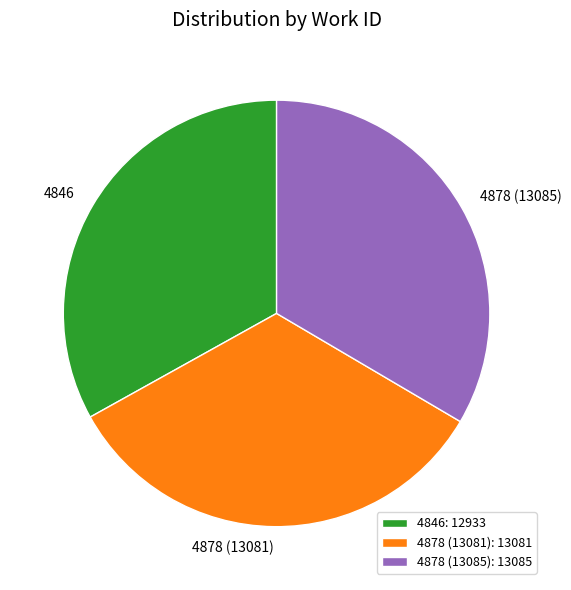

Is it true that 4878 (13085) is 33% of the pie?

True